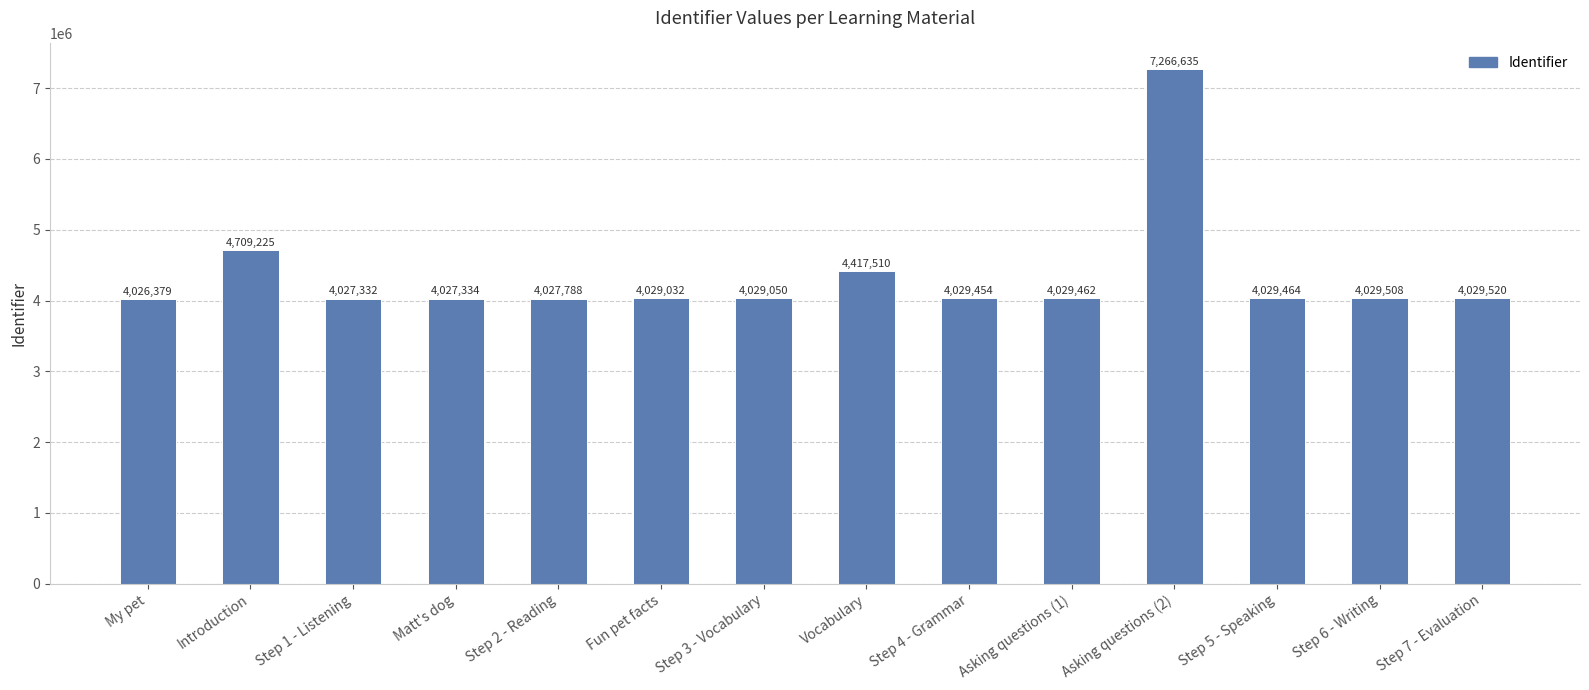

Where does the data first go above 4029462?

Introduction